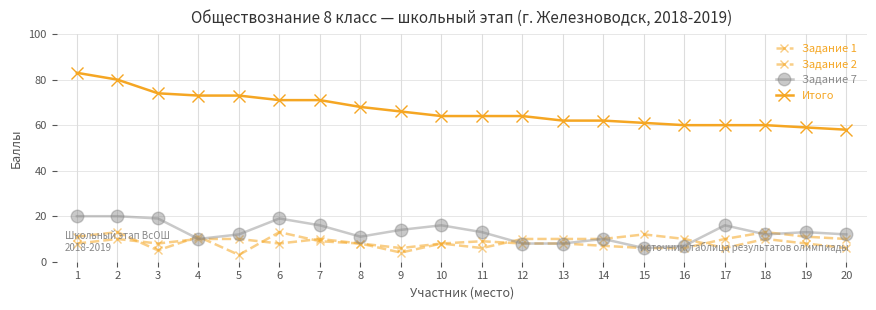

Which series changed the most between 11 and 20?

Итого